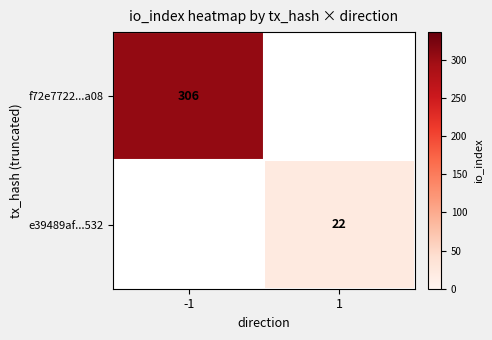

Is the value of f72e7722...a08 at -1 greater than the value of e39489af...532 at 1?

Yes